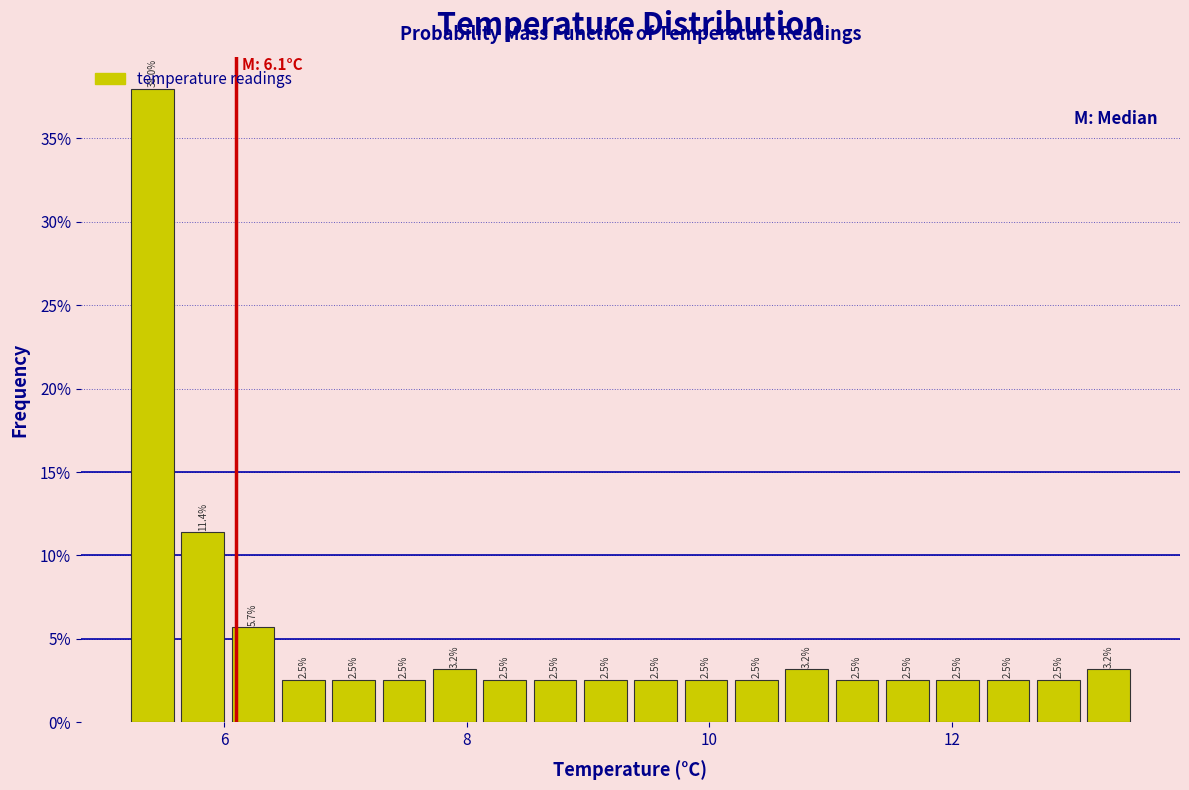

Read against the x-axis, roughly where is the centre of the tallest bar?

5.4